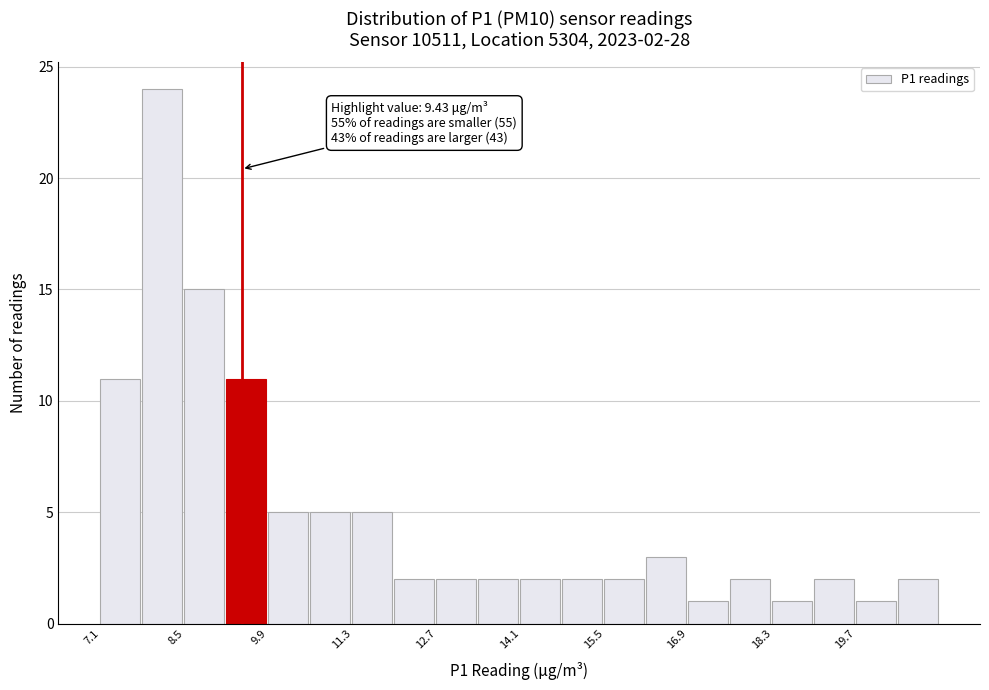

Read against the x-axis, roughly where is the centre of the tallest bar?

8.2